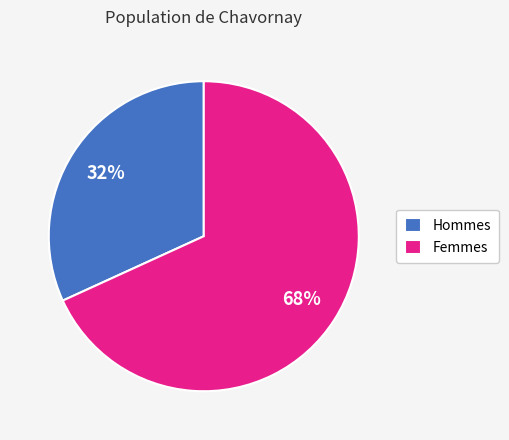

Count the number of slices in the pie.

2